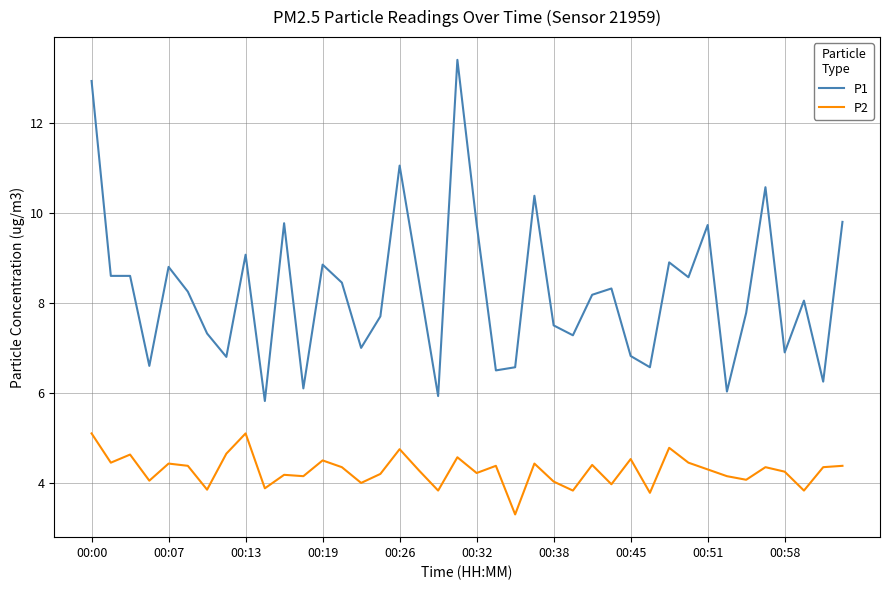

Which series has the largest range (max minus min)?

P1